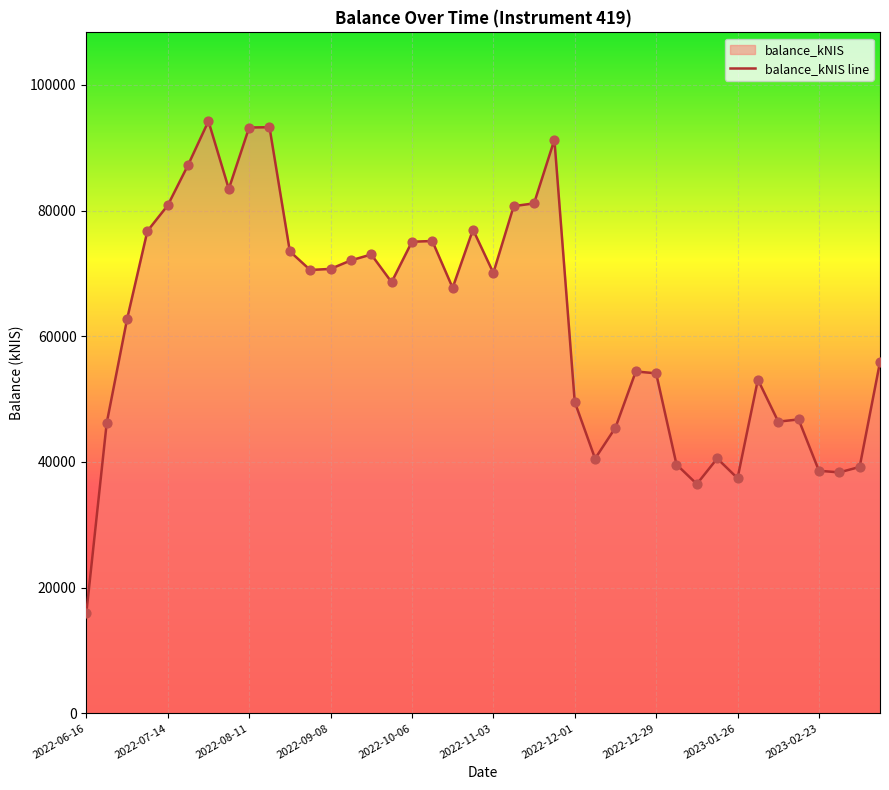

Approximately how many times larger is the value at 2023-01-19 compared to 2022-11-10?

0.5